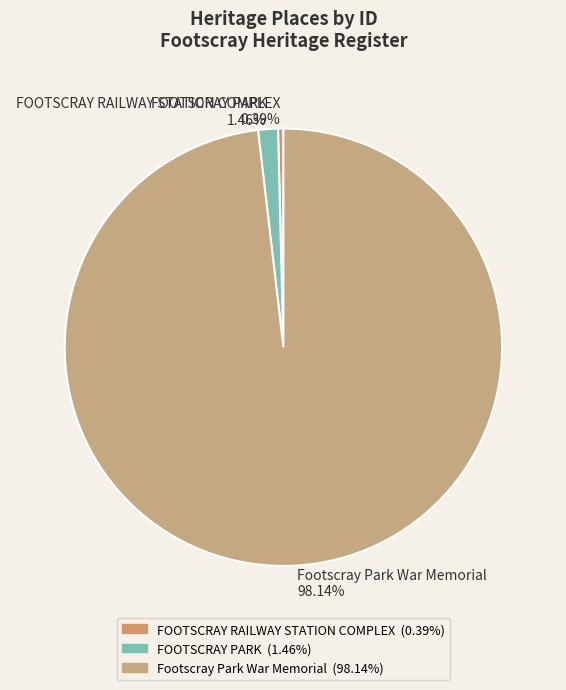

To the nearest percent, what is the combined percentage of FOOTSCRAY RAILWAY STATION COMPLEX and Footscray Park War Memorial?

99%